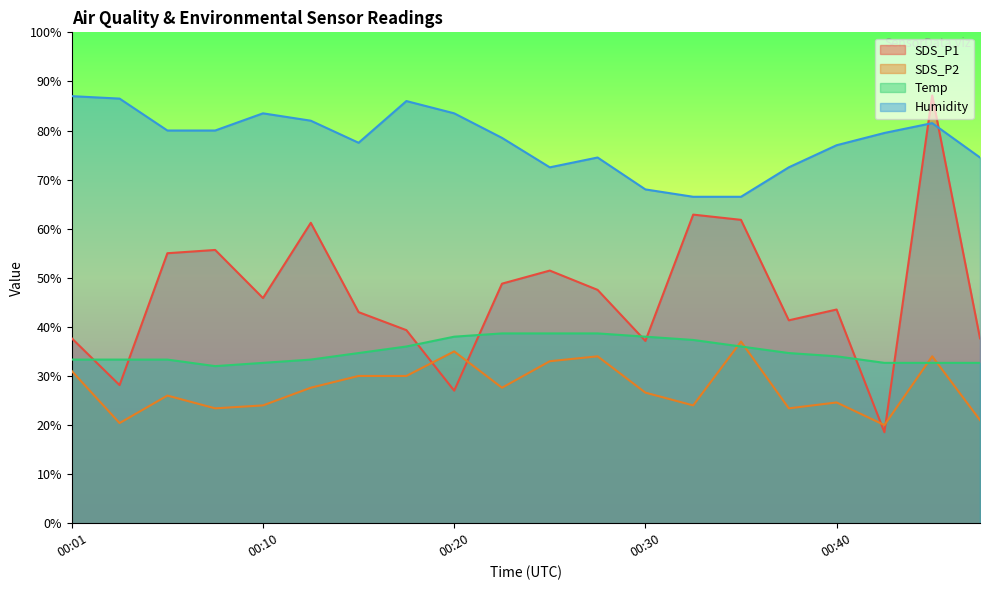

What is the sum of all SDS_P1 values?

930.7